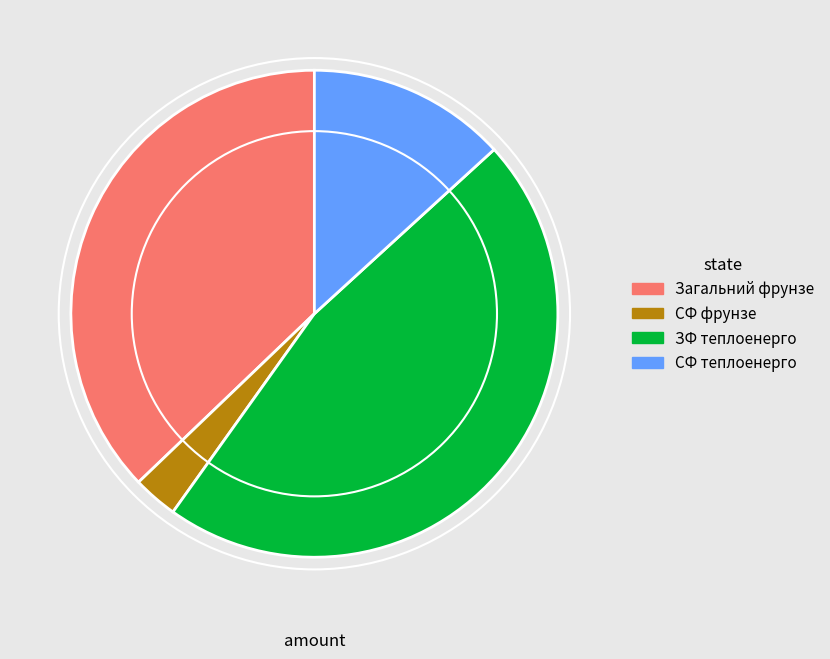

Which has a higher value, Загальний фрунзе or СФ теплоенерго?

Загальний фрунзе